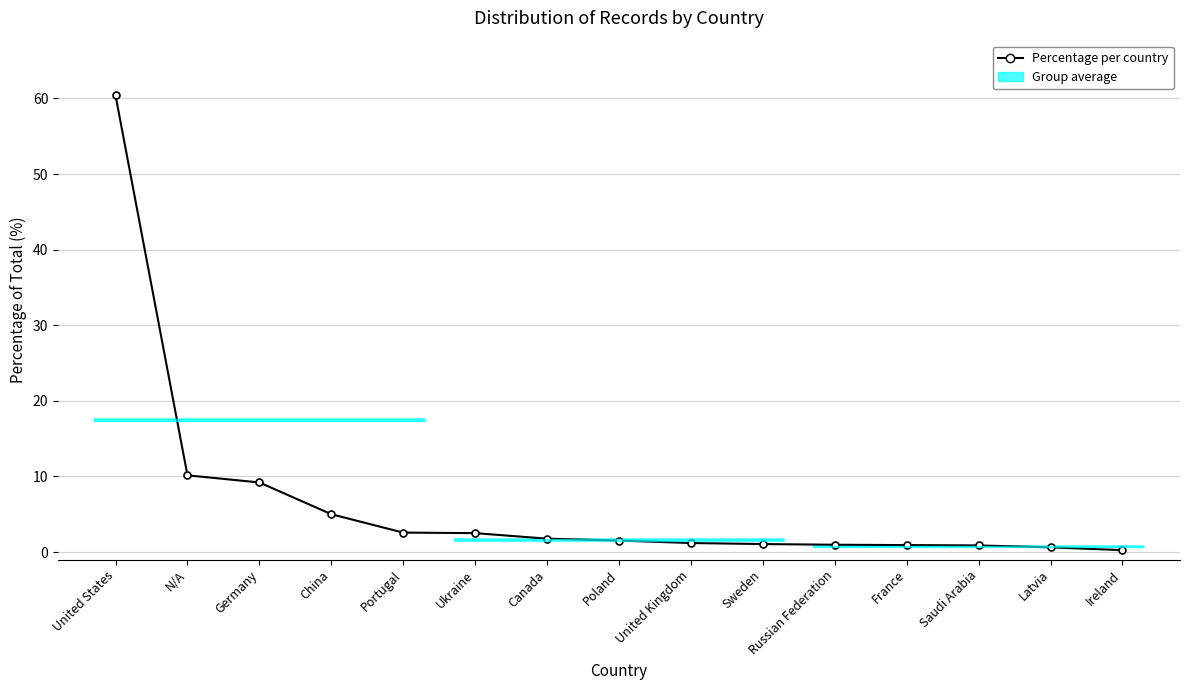

What is the sum of all values?

99.0